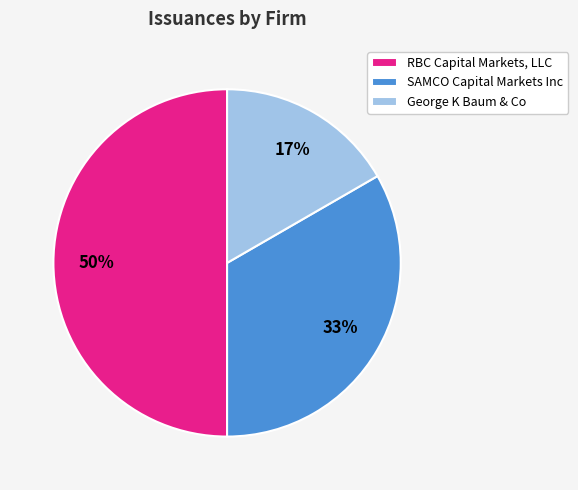

Count the number of slices in the pie.

3